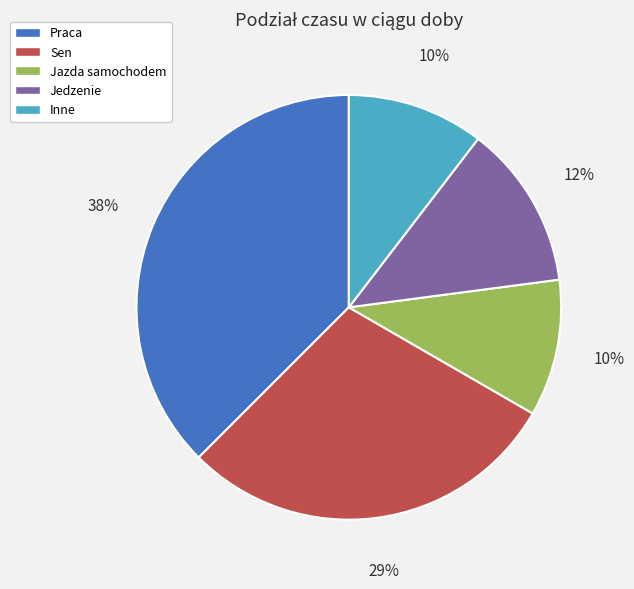

True or false: Jedzenie accounts for 1% of the total.

False